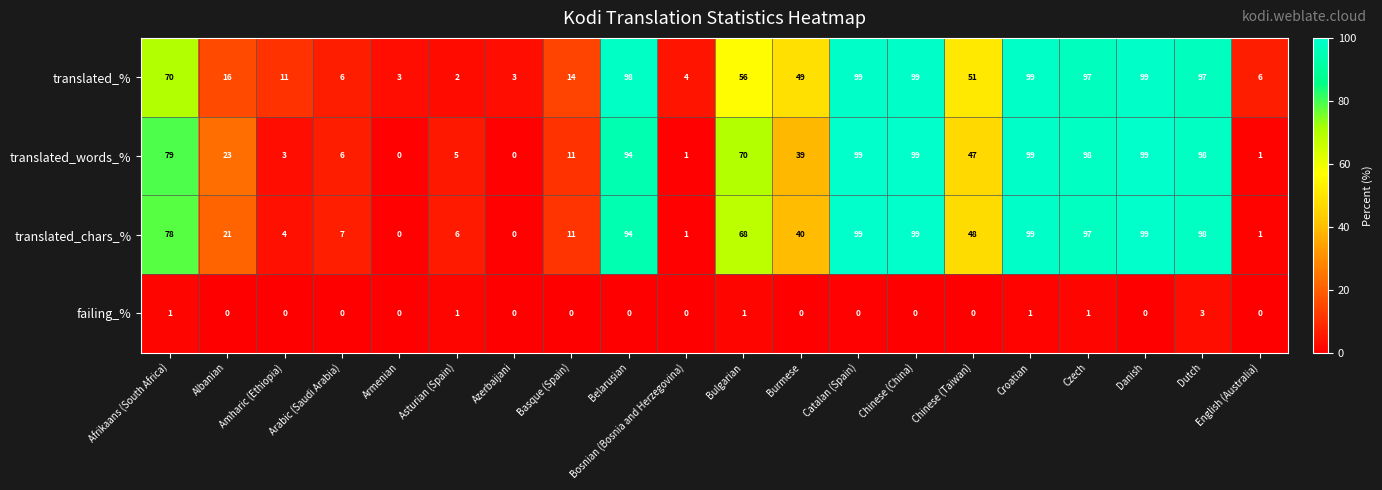

What is the total value across all series at Catalan (Spain)?

297